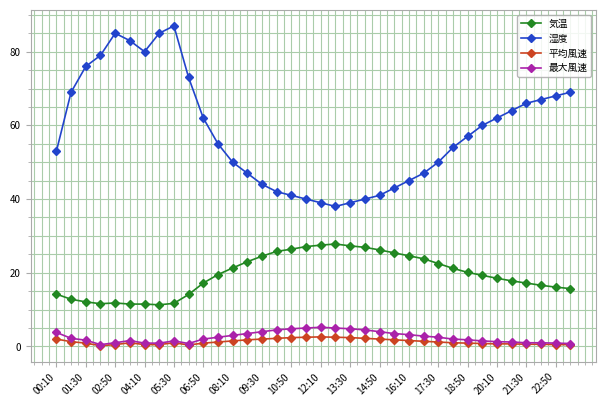

True or false: 気温 and 最大風速 cross at least once.

False